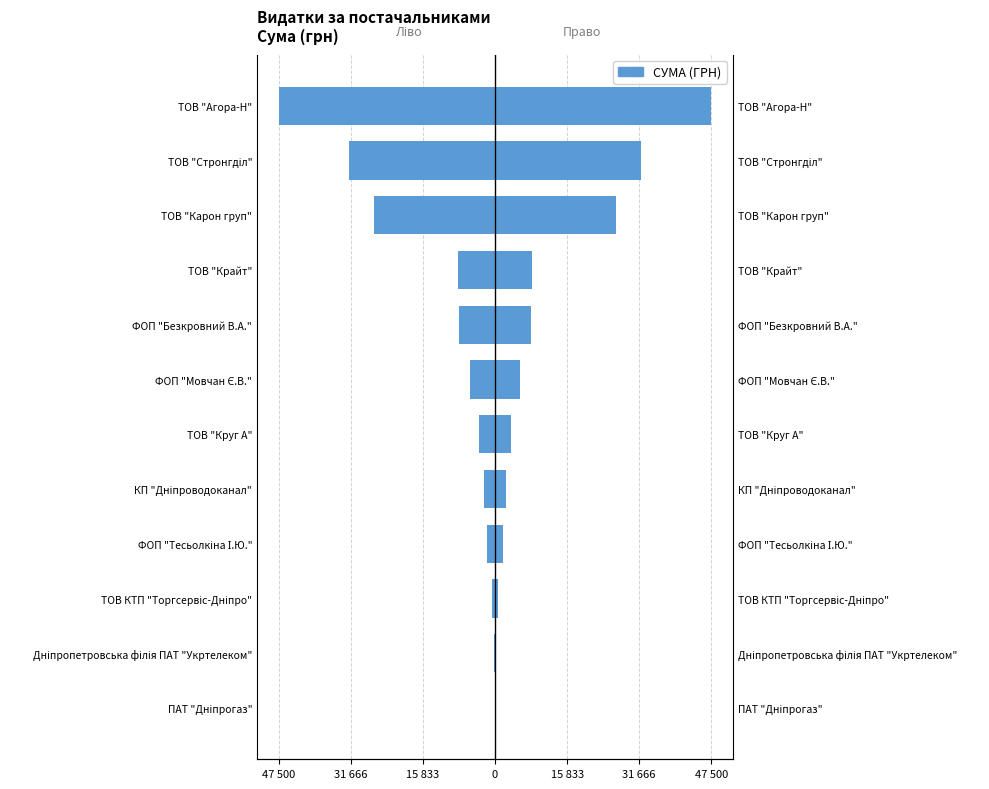

How many data points are less than -3592?

7